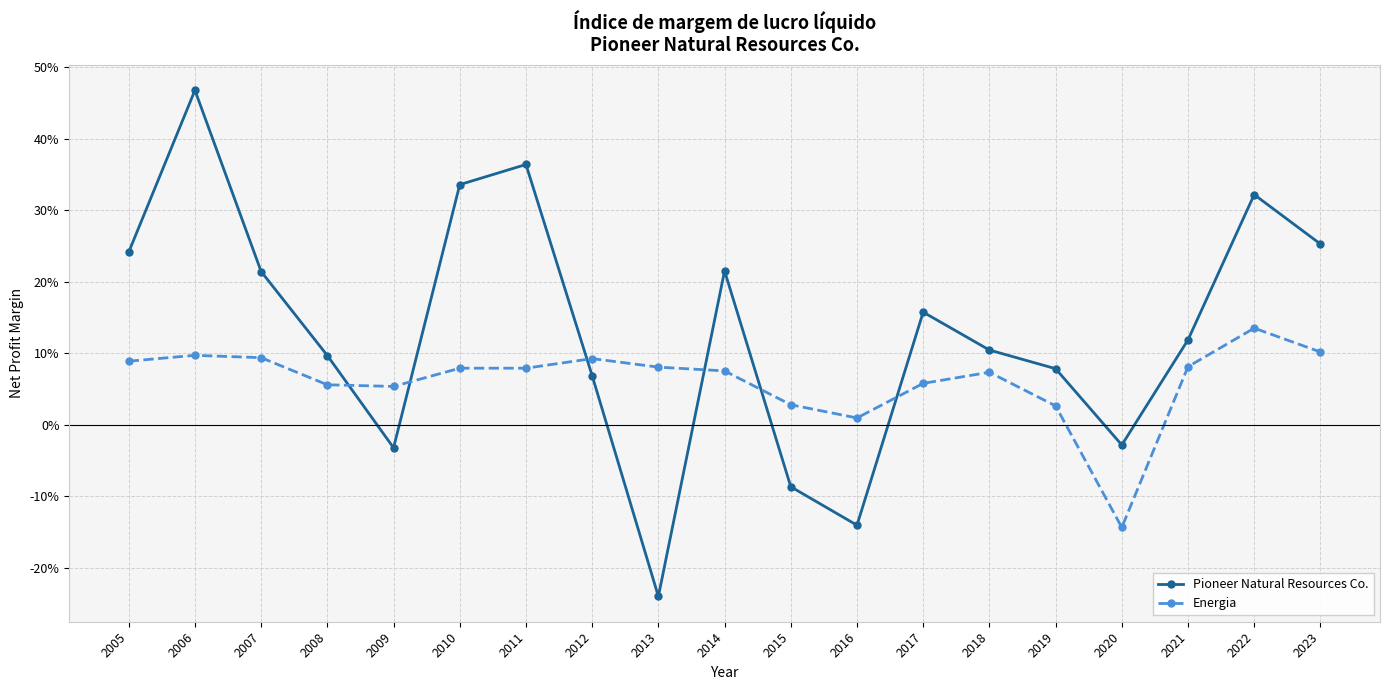

What is the difference between the Pioneer Natural Resources Co. values at 2011 and 2021?

0.2